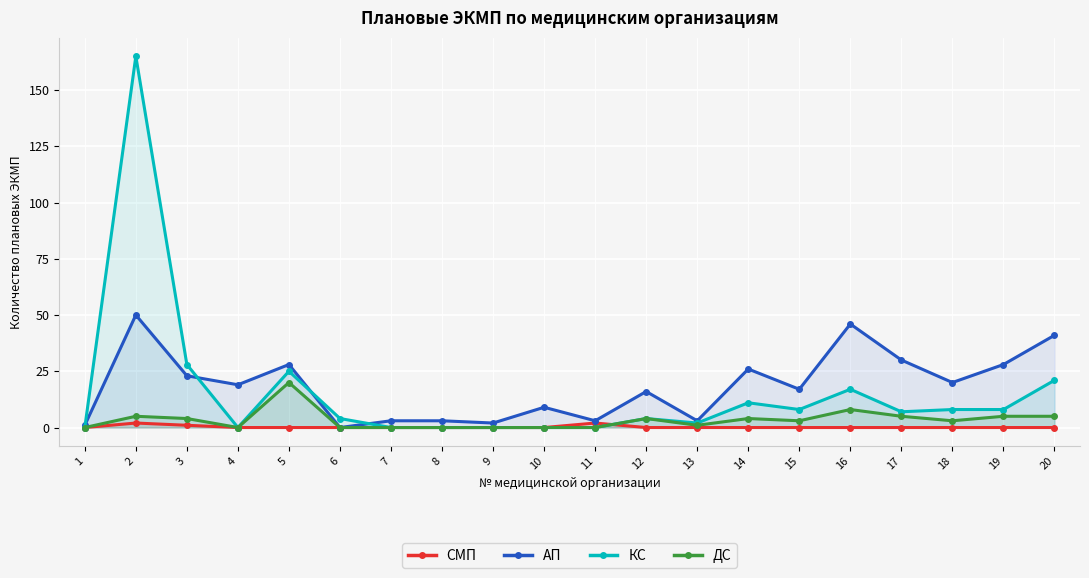

After their last crossing, which series has the higher values: ДС or СМП?

ДС